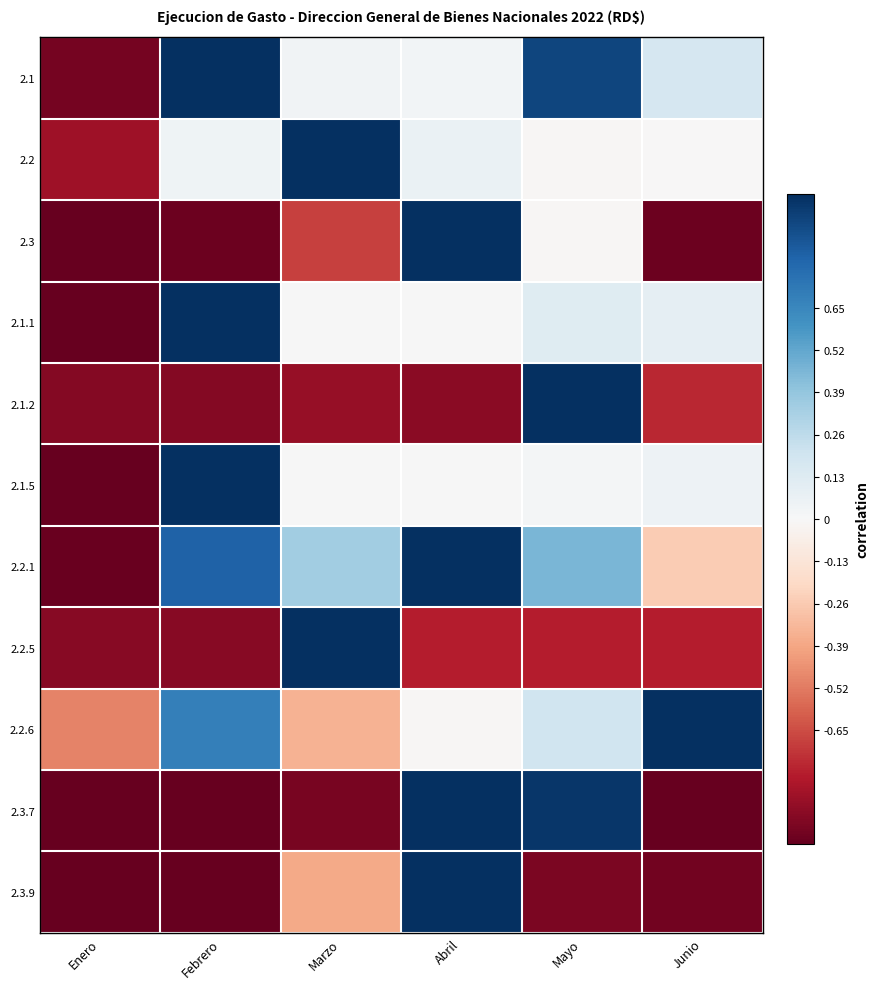

What is the total value across all series at Junio?

-3.4